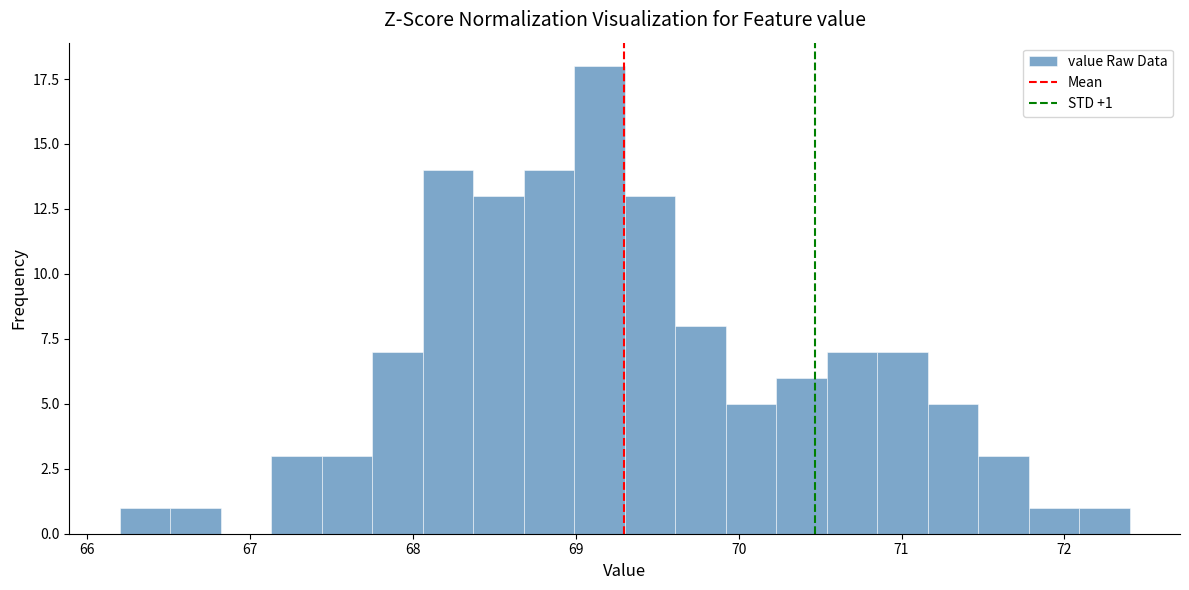

Around what value on the x-axis is the tallest bar? Give the approximate position of its centre, as read against the axis.

69.1